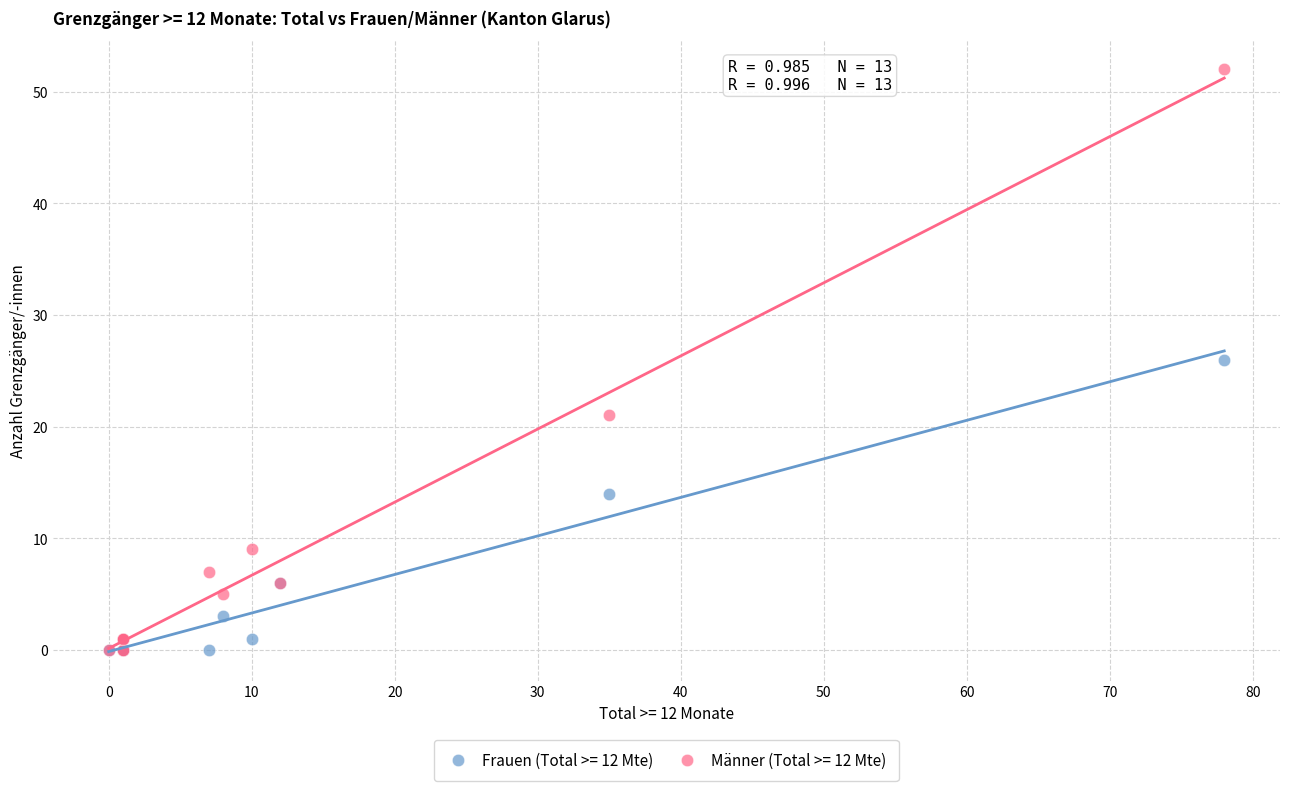

In the Frauen (Total >= 12 Mte) series, what Y value is closest to 13?

14